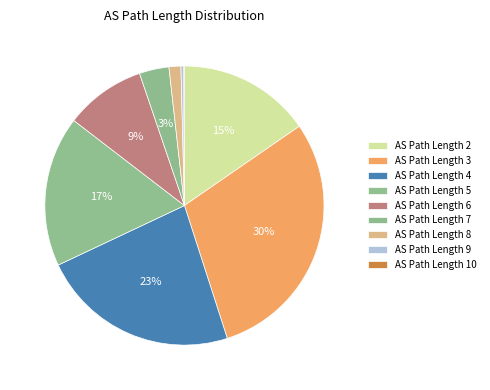

How many slices are in this pie chart?

9